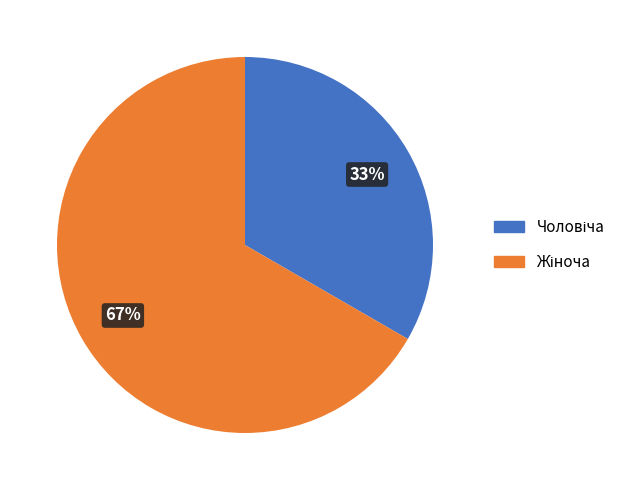

Count the number of slices in the pie.

2